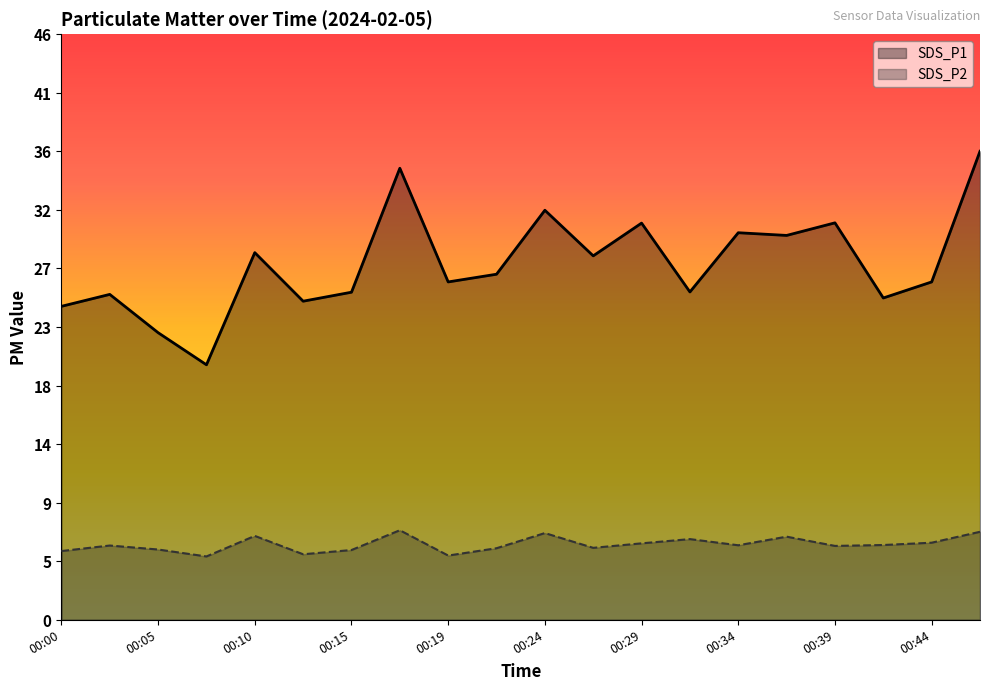

What is the sum of all SDS_P2 values?

117.4